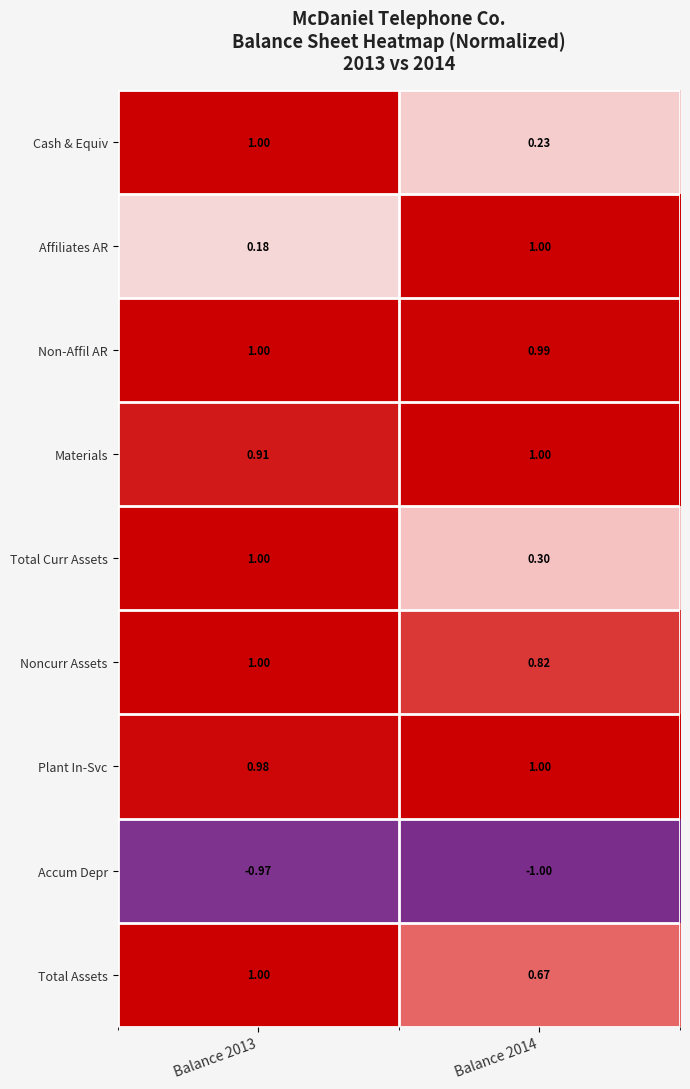

Between Balance 2013 and Balance 2014, which series saw the biggest shift?

Affiliates AR